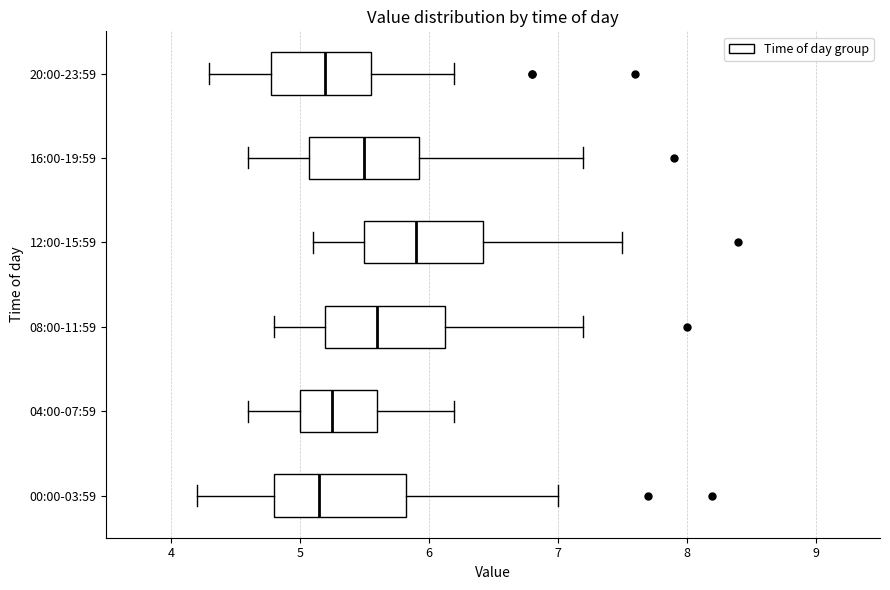

Where does the right whisker of the box for 12:00-15:59 end on the x-axis? The values are not printed on the chart, so give them approximately, as read against the axis.

7.5